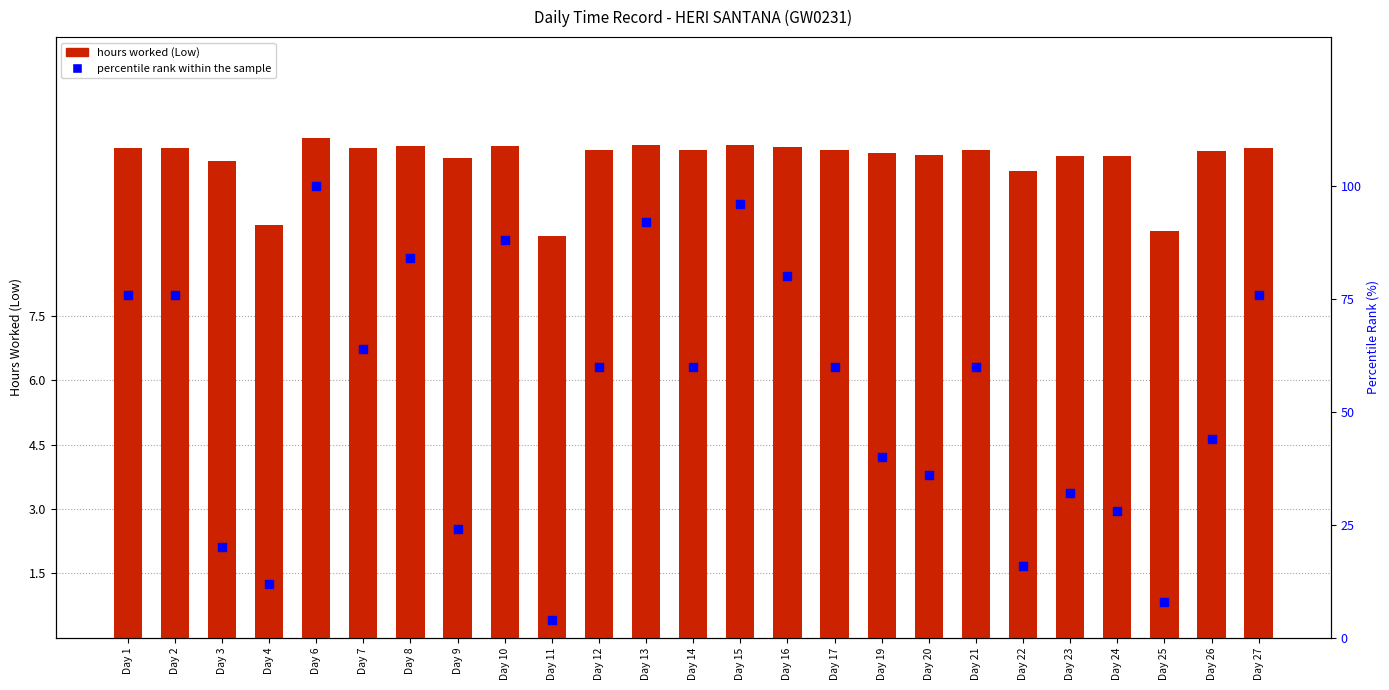

At which category is the sum across all series the highest?

Day 6